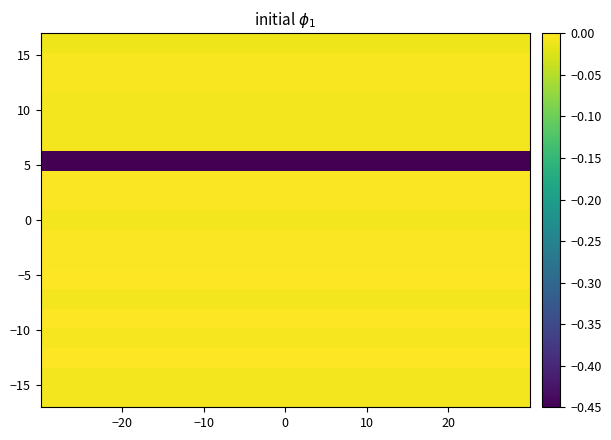

How many categories are shown in the chart?

20